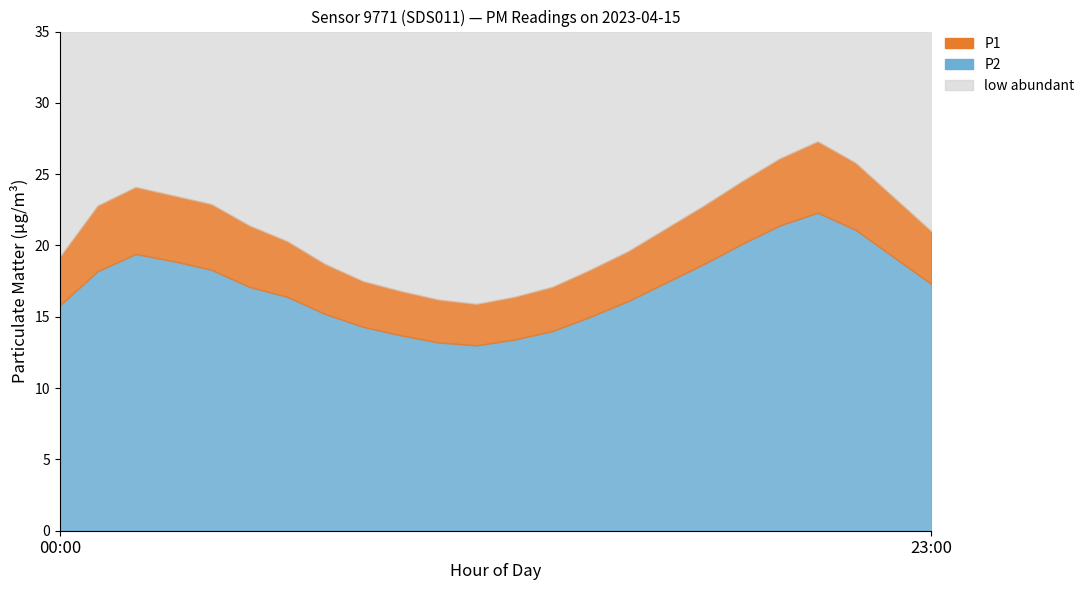

What is the label of the 9th point from the right?

15:00